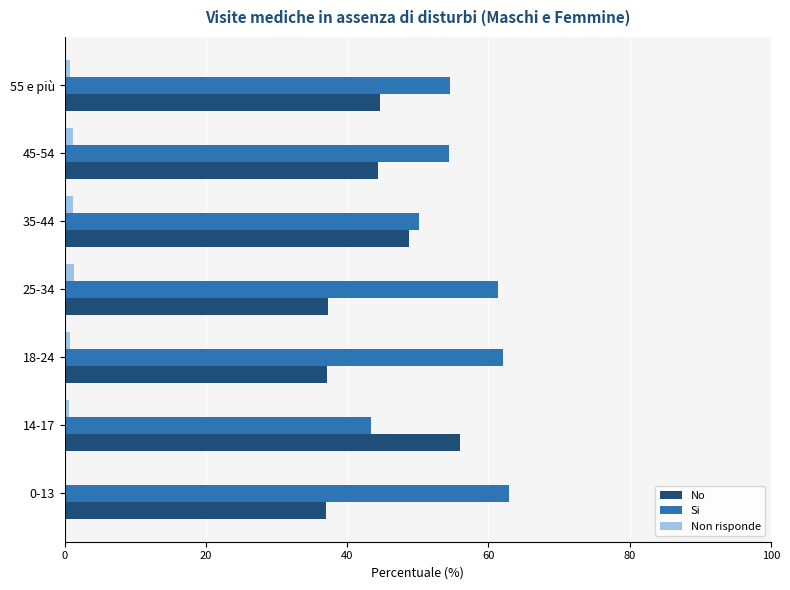

True or false: No has a value of 37.0 at 0-13.

True